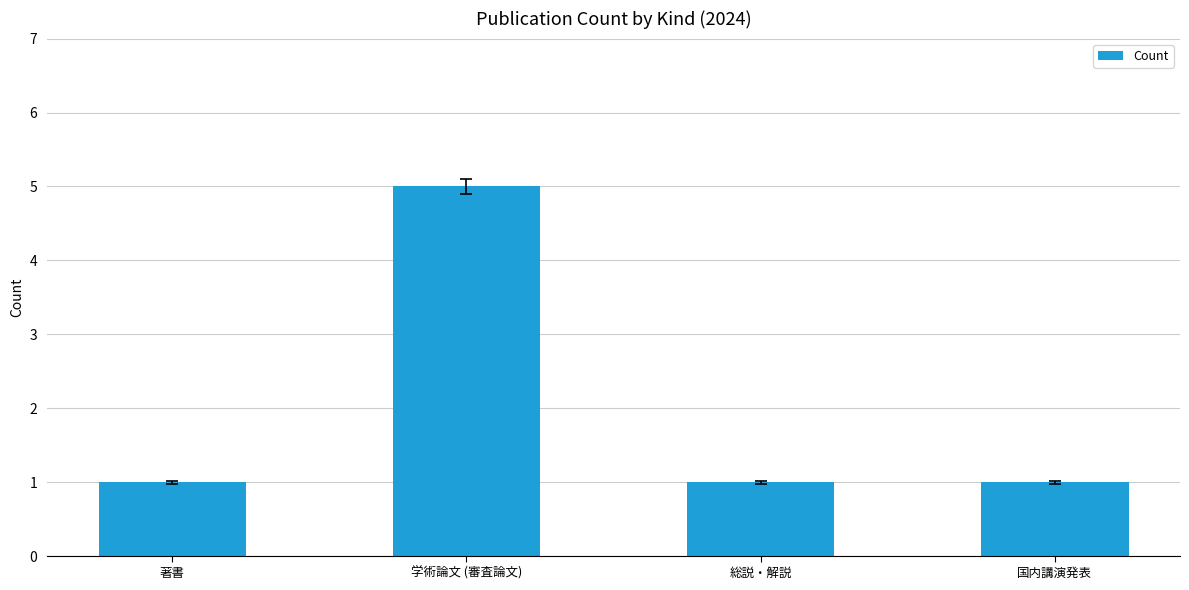

Reading left to right, list all the values displayed in this chart.

1	5	1	1